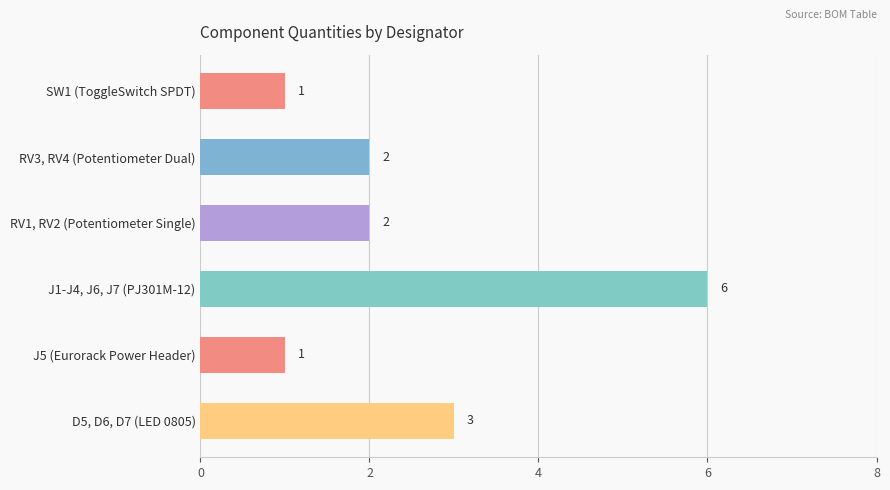

True or false: the data shows 1 at SW1 (ToggleSwitch SPDT).

True